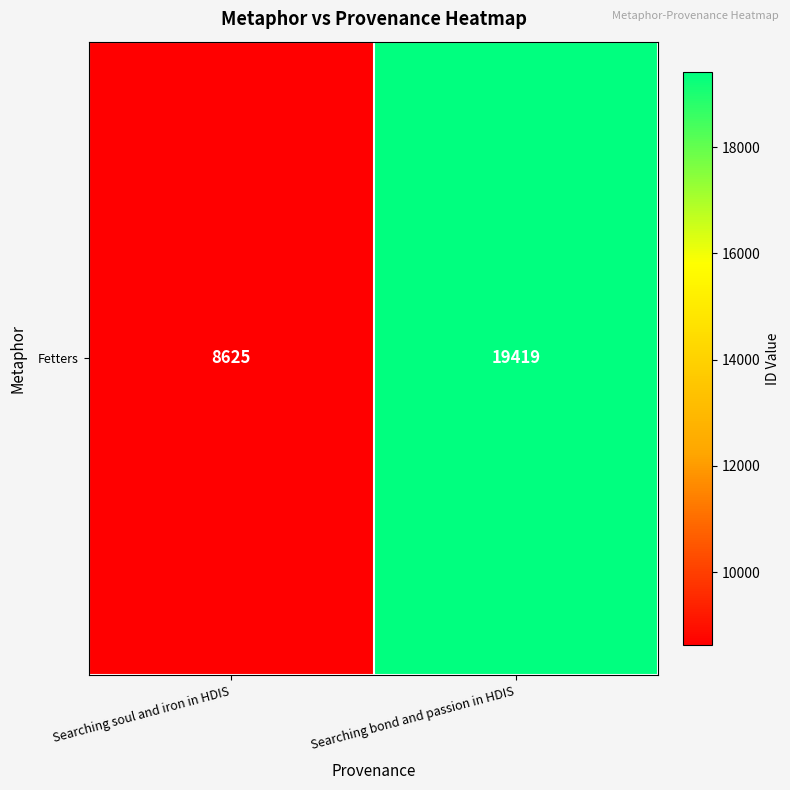

Which label corresponds to the largest value in the chart?

Searching bond and passion in HDIS